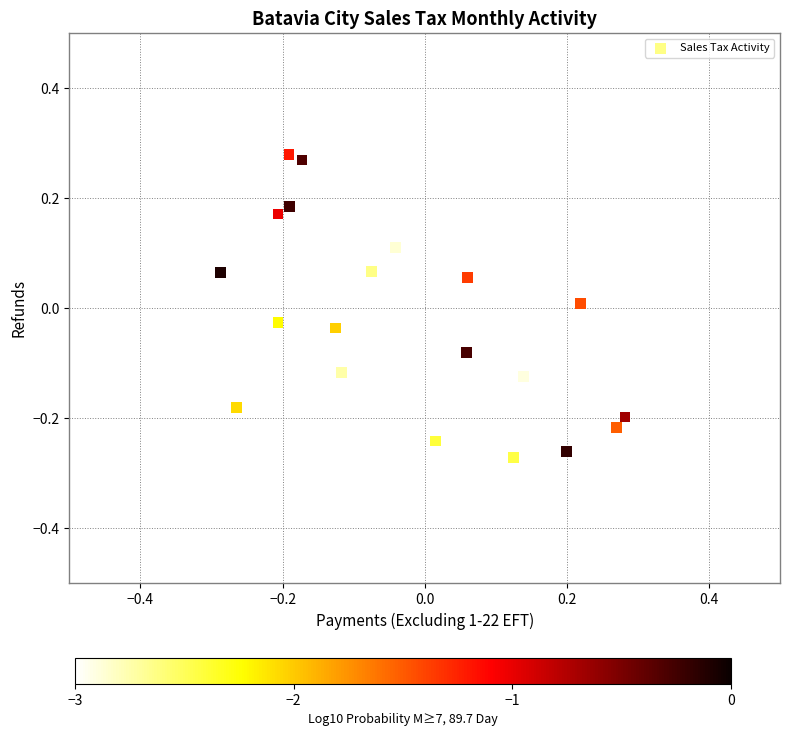

What is the range of X values (max minus min)?

0.6